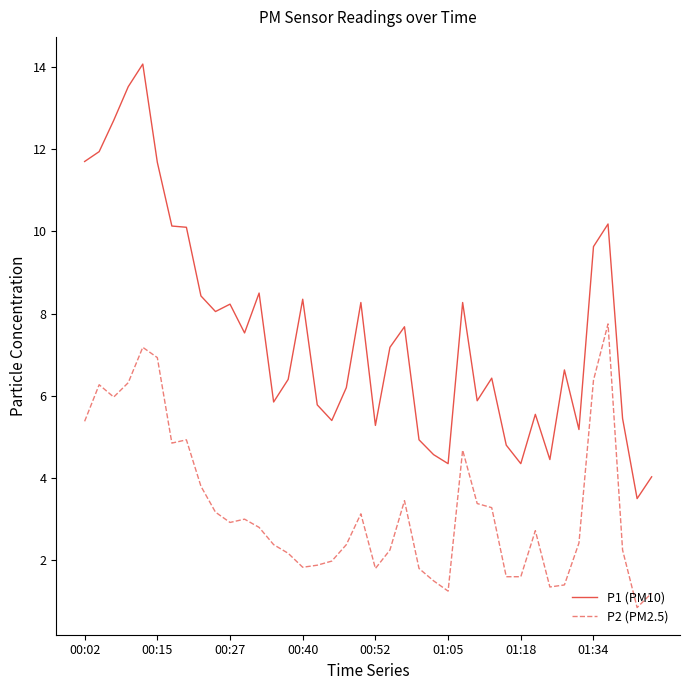

Which series has the widest spread of values?

P1 (PM10)